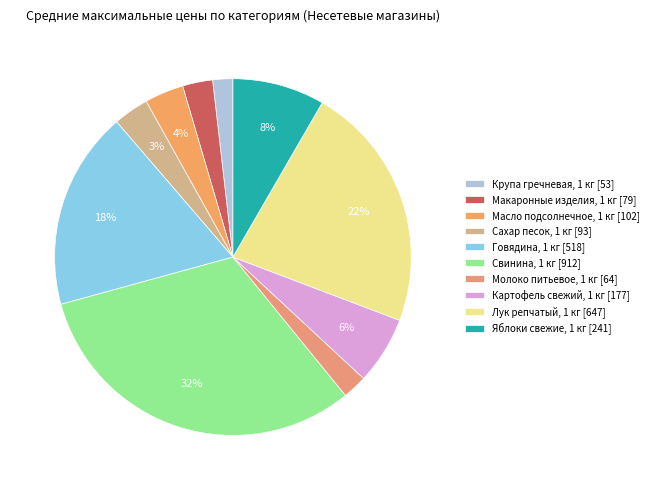

What is the smallest slice in the pie chart?

Крупа гречневая, 1 кг